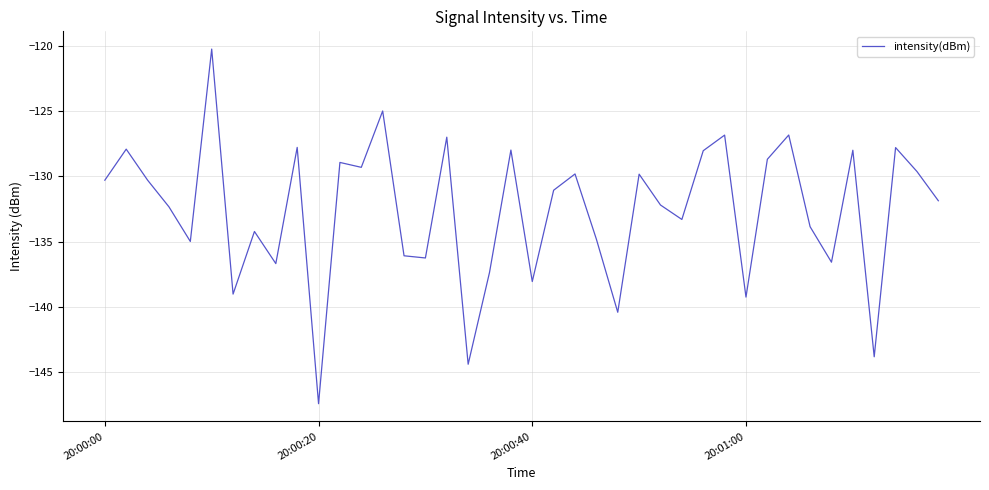

What is the difference between the maximum and minimum values?

27.1